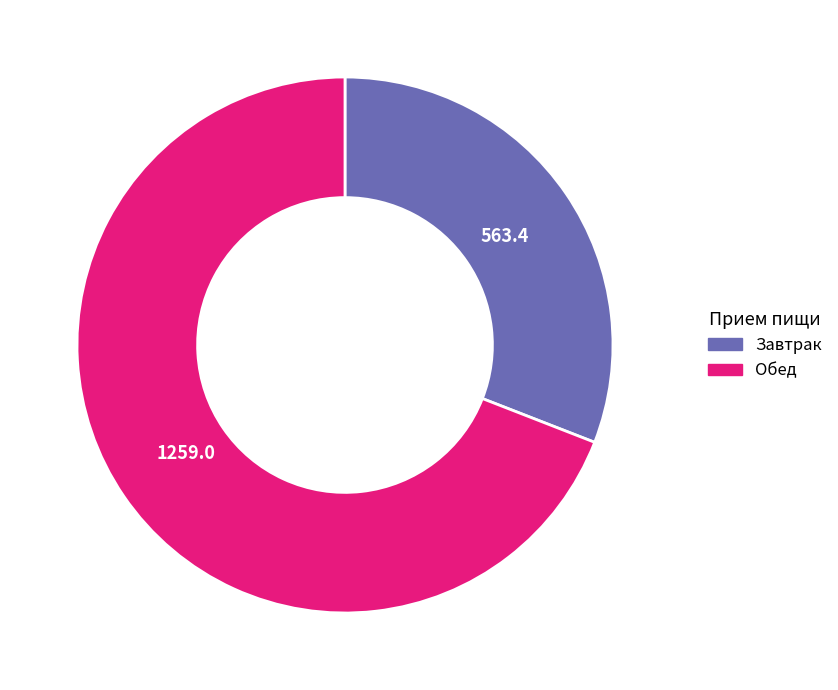

Between Завтрак and Обед, which is larger?

Обед